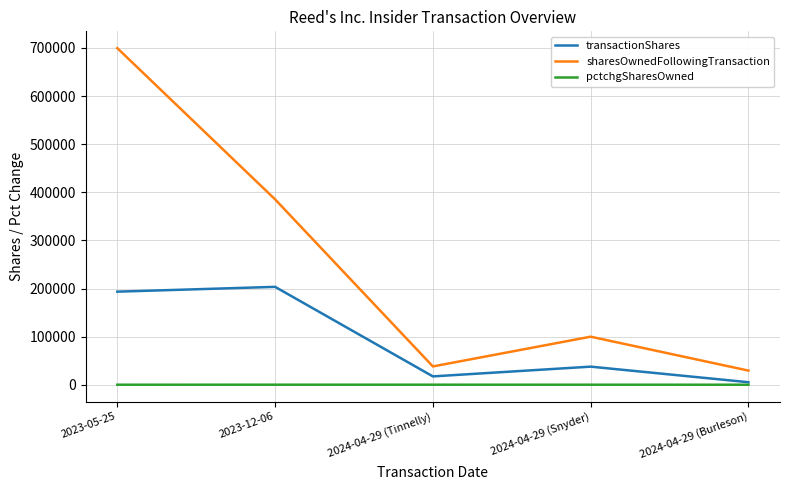

The value of transactionShares at 2023-12-06 is 203424. True or false?

True